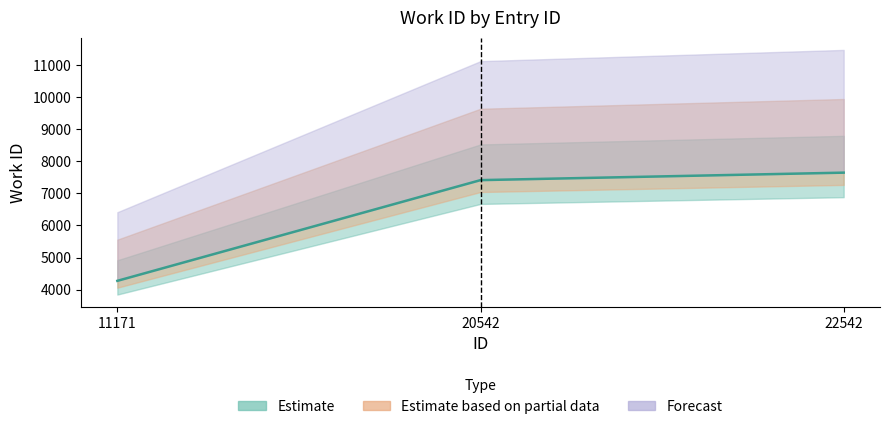

What is the maximum value shown in the chart?

7643